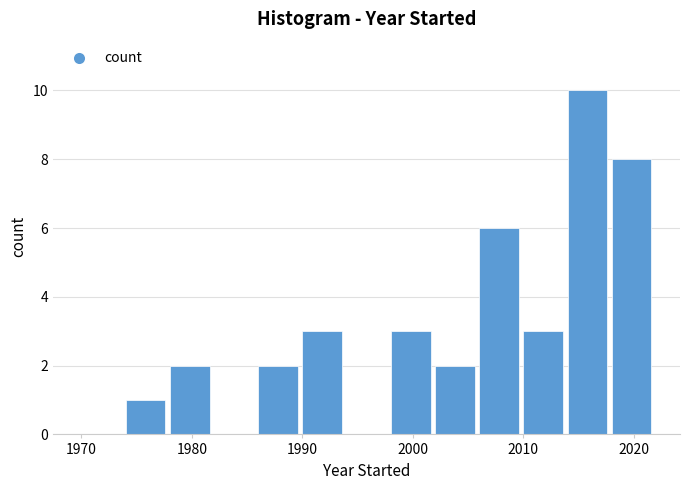

Reading left to right, transcribe this chart: for each bar, give the range it covers on the x-axis and its height. The values are not printed on the chart, so give them approximately, as read against the axis.

1970 to 1974: 0
1974 to 1978: 1
1978 to 1982: 2
1982 to 1986: 0
1986 to 1990: 2
1990 to 1994: 3
1994 to 1998: 0
1998 to 2002: 3
2002 to 2006: 2
2006 to 2010: 6
2010 to 2014: 3
2014 to 2018: 10
2018 to 2022: 8